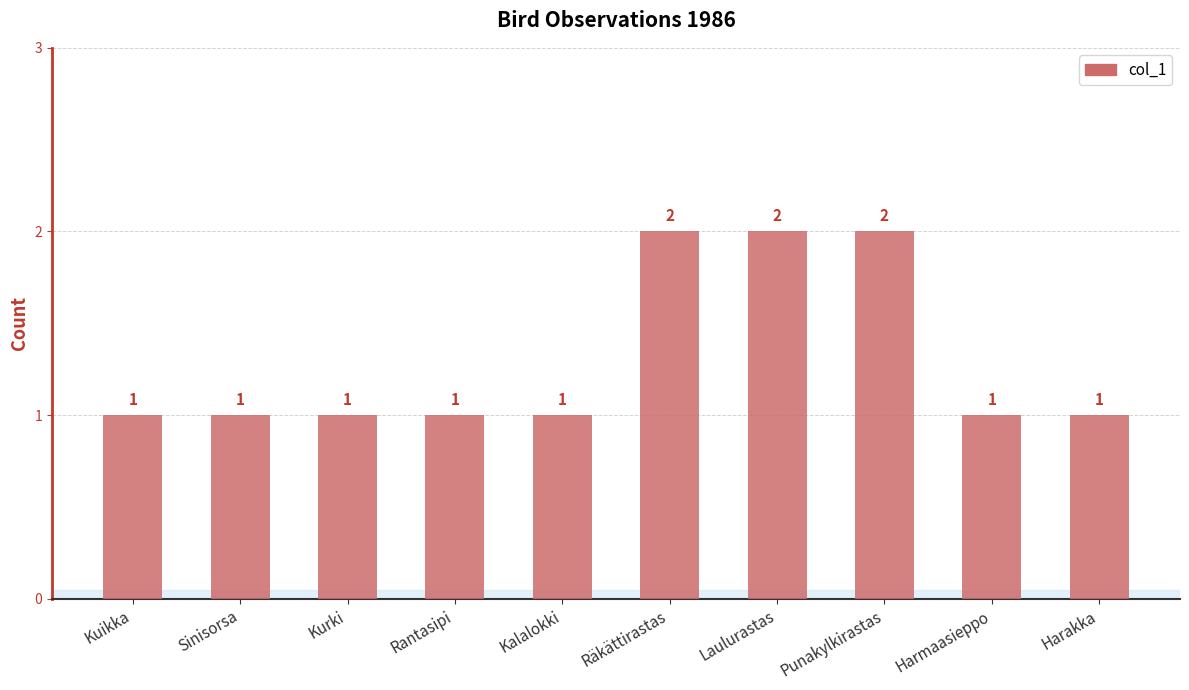

The value at Harmaasieppo is 1. True or false?

True